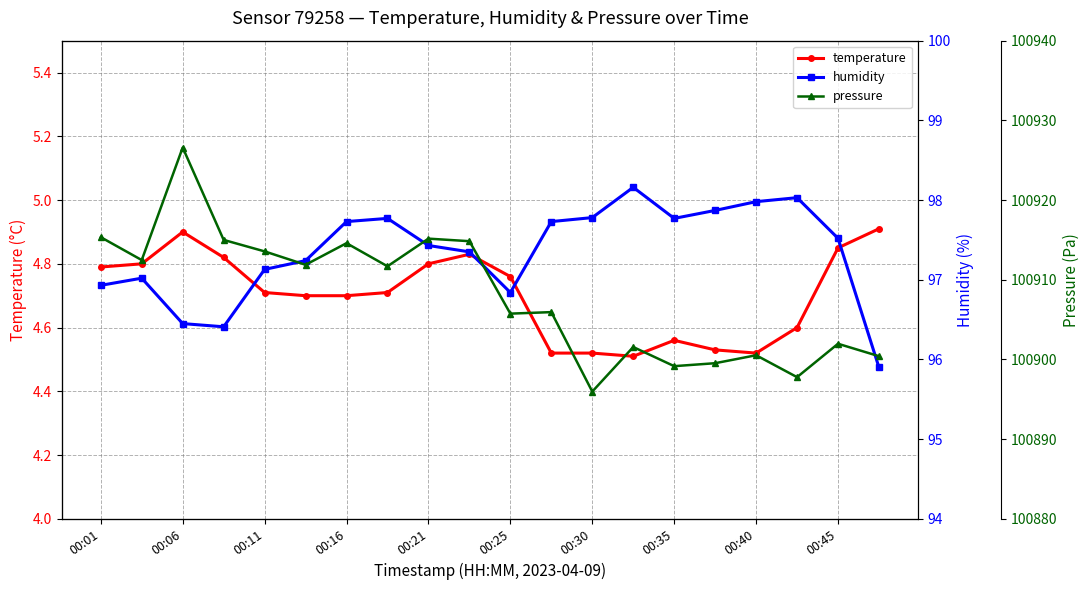

Reading left to right, extract all data points from this chart.

temperature: 4.8	4.8	4.9	4.8	4.7	4.7	4.7	4.7	4.8	4.8	4.8	4.5	4.5	4.5	4.6	4.5	4.5	4.6	4.8	4.9
humidity: 96.9	97.0	96.5	96.4	97.1	97.2	97.7	97.8	97.4	97.3	96.8	97.7	97.8	98.2	97.8	97.9	98.0	98.0	97.5	95.9
pressure: 100915.3	100912.5	100926.6	100915.0	100913.6	100911.9	100914.6	100911.7	100915.2	100914.8	100905.8	100905.9	100896.0	100901.6	100899.2	100899.5	100900.5	100897.8	100902.0	100900.4